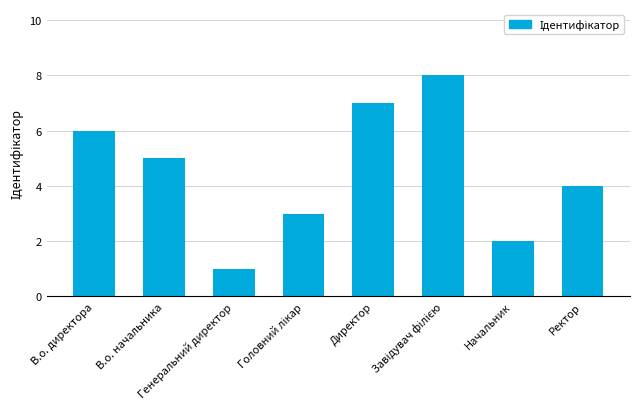

What is the value of the 7th bar from the left?

2